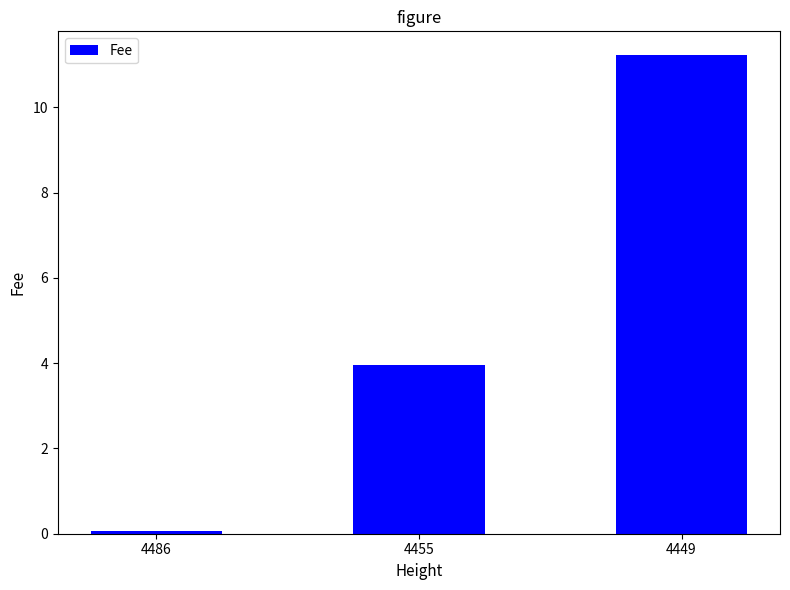

Is it true that the value at 4486 is 0.1?

True